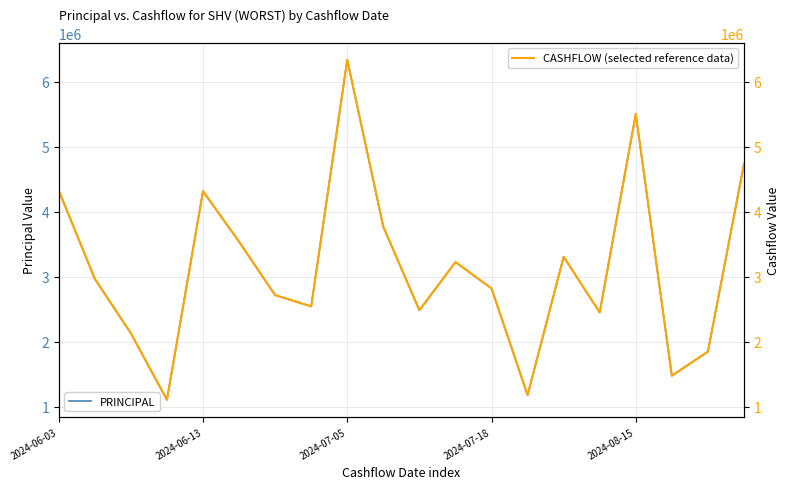

What value does the PRINCIPAL series have at 2024-07-05?

6339330.9